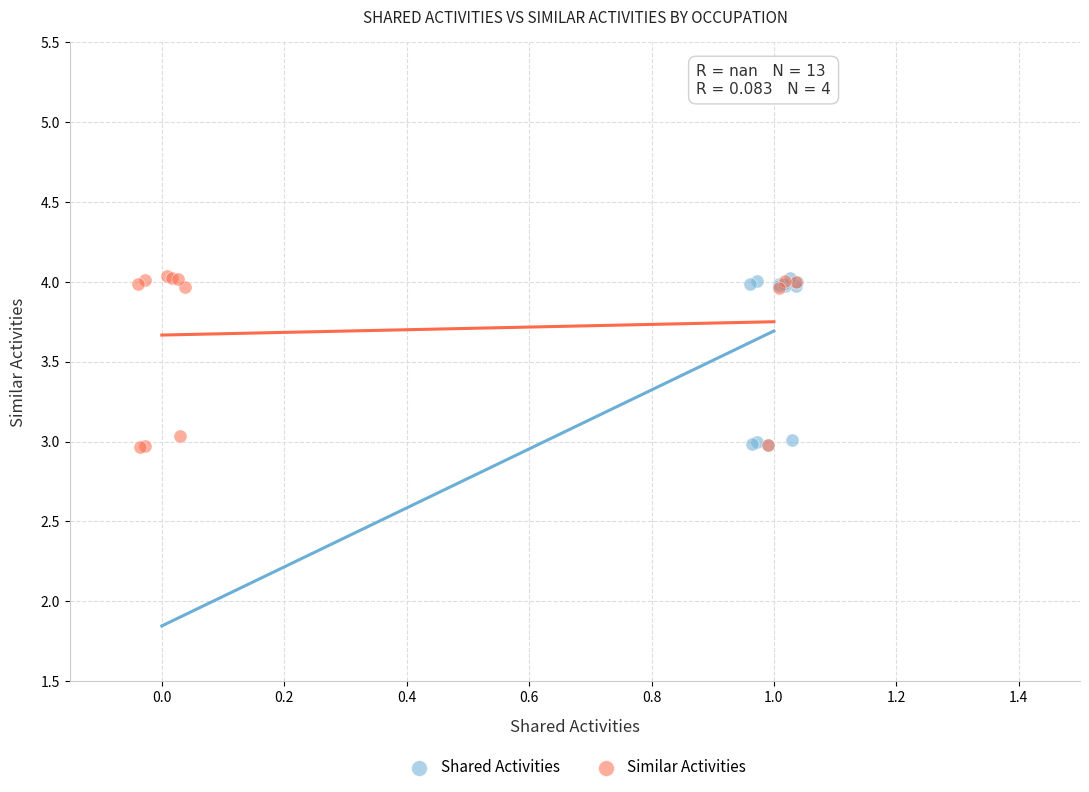

What are all the series names shown in the legend?

Shared Activities, Similar Activities